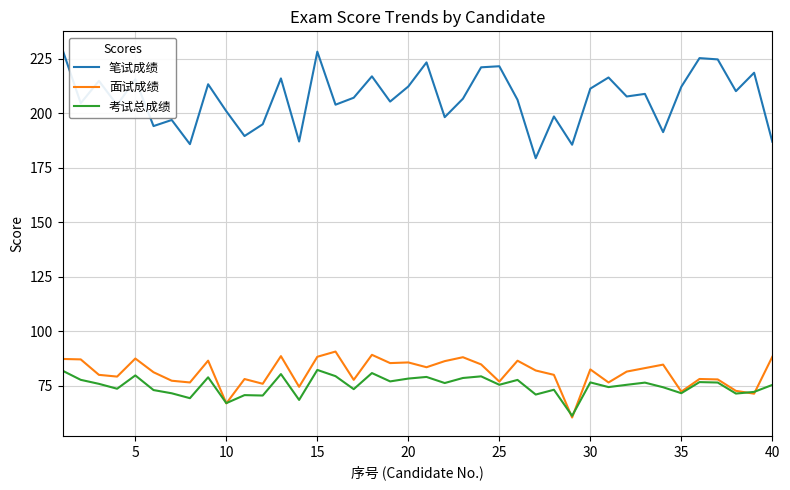

Which series has the widest spread of values?

笔试成绩